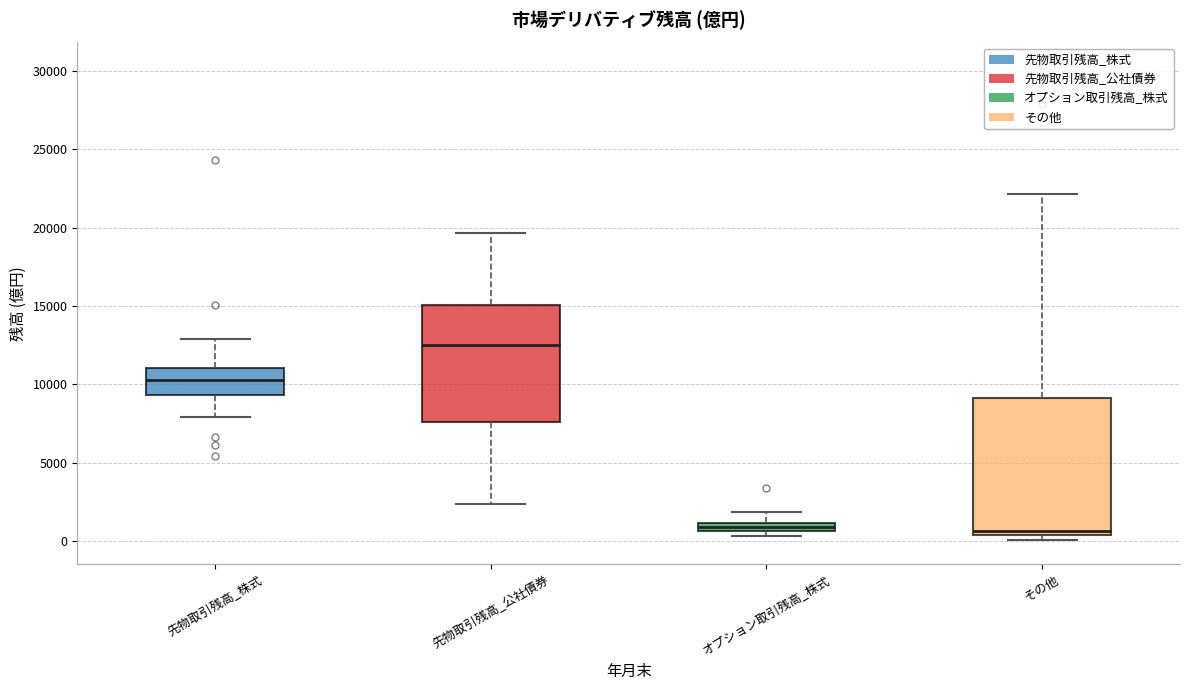

Where is the upper edge of the box for 先物取引残高_公社債券 on the y-axis? The values are not printed on the chart, so give them approximately, as read against the axis.

15000